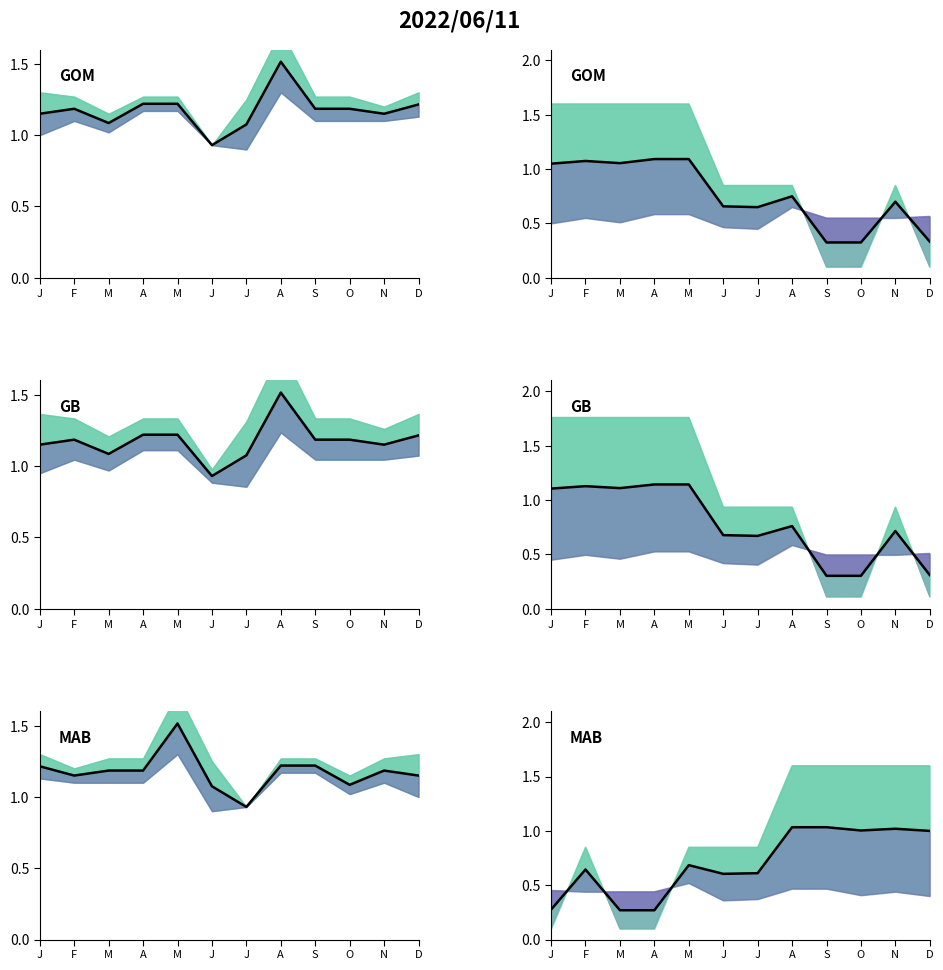

What is the value of the 4th point from the left?

0.3